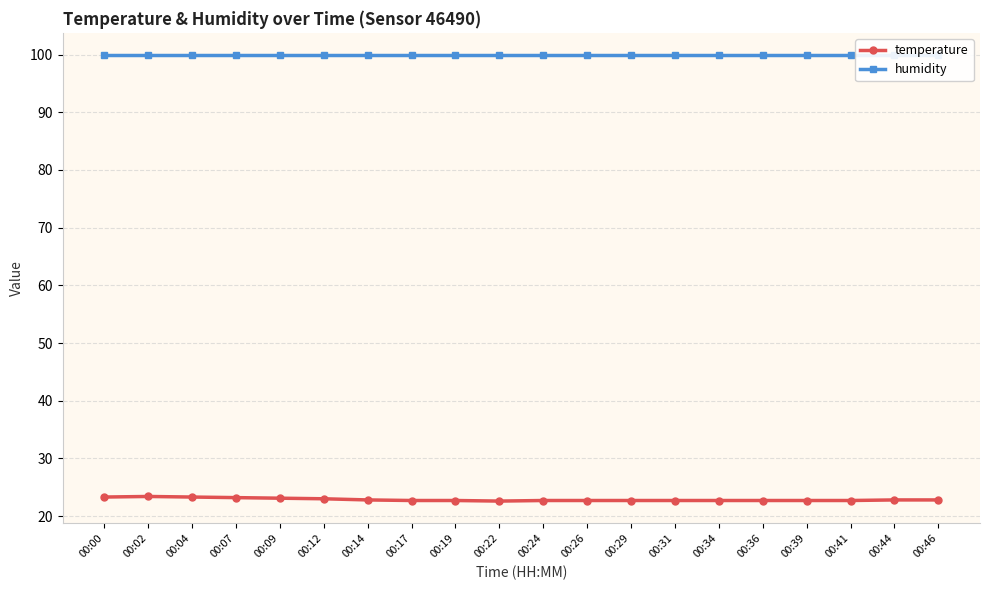

What is the average value of the temperature series?

22.9